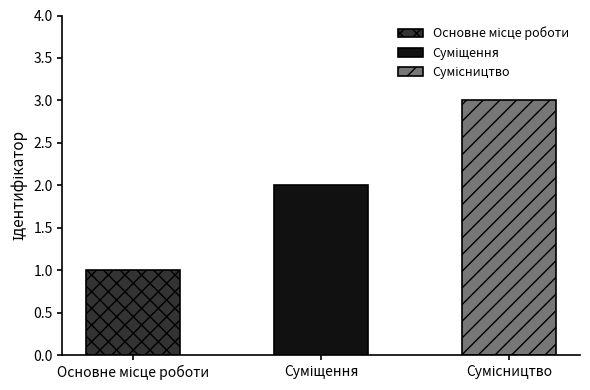

What is the label of the 3rd bar from the left?

Сумісництво